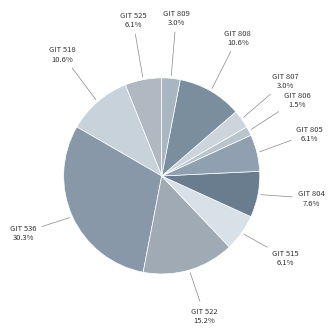

Count the number of slices in the pie.

11